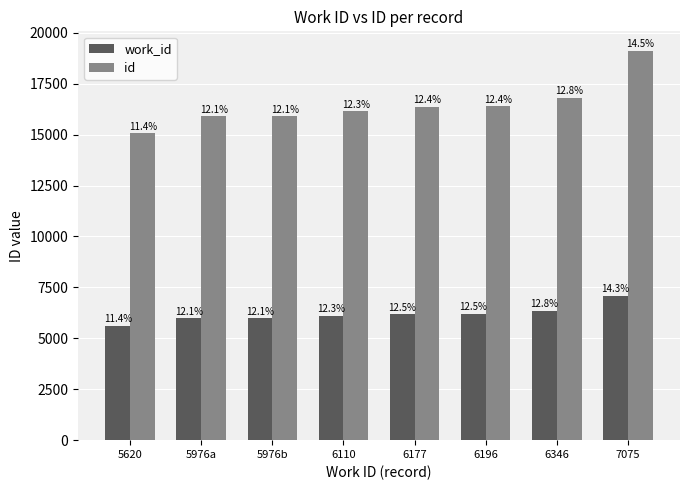

What is the value of the work_id bar at the 3rd from the left?

5976